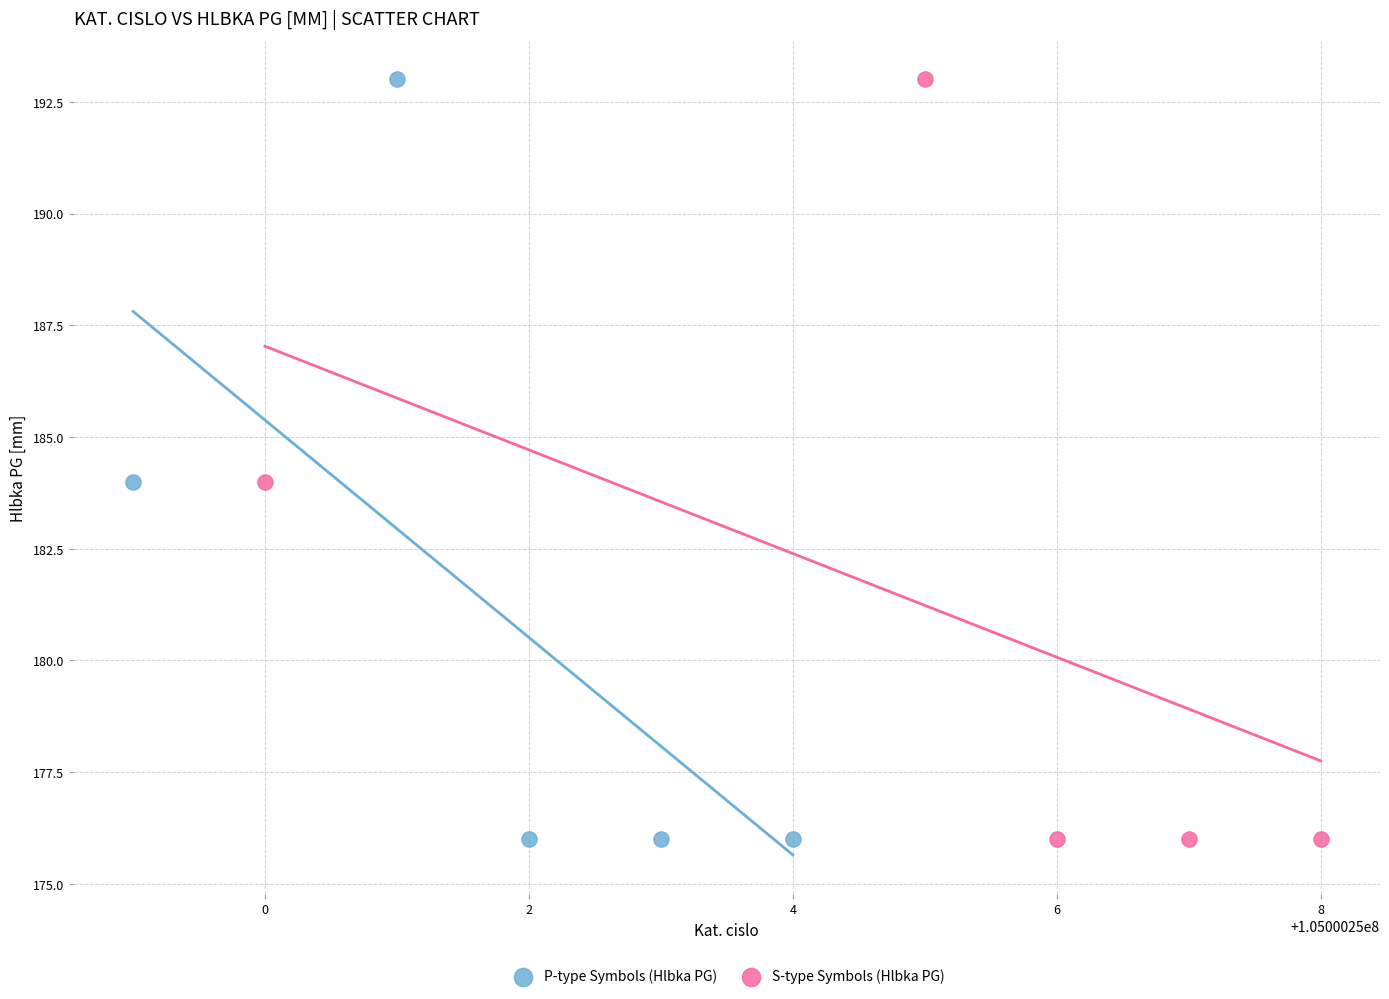

What are all the series names shown in the legend?

P-type Symbols (Hlbka PG), S-type Symbols (Hlbka PG)